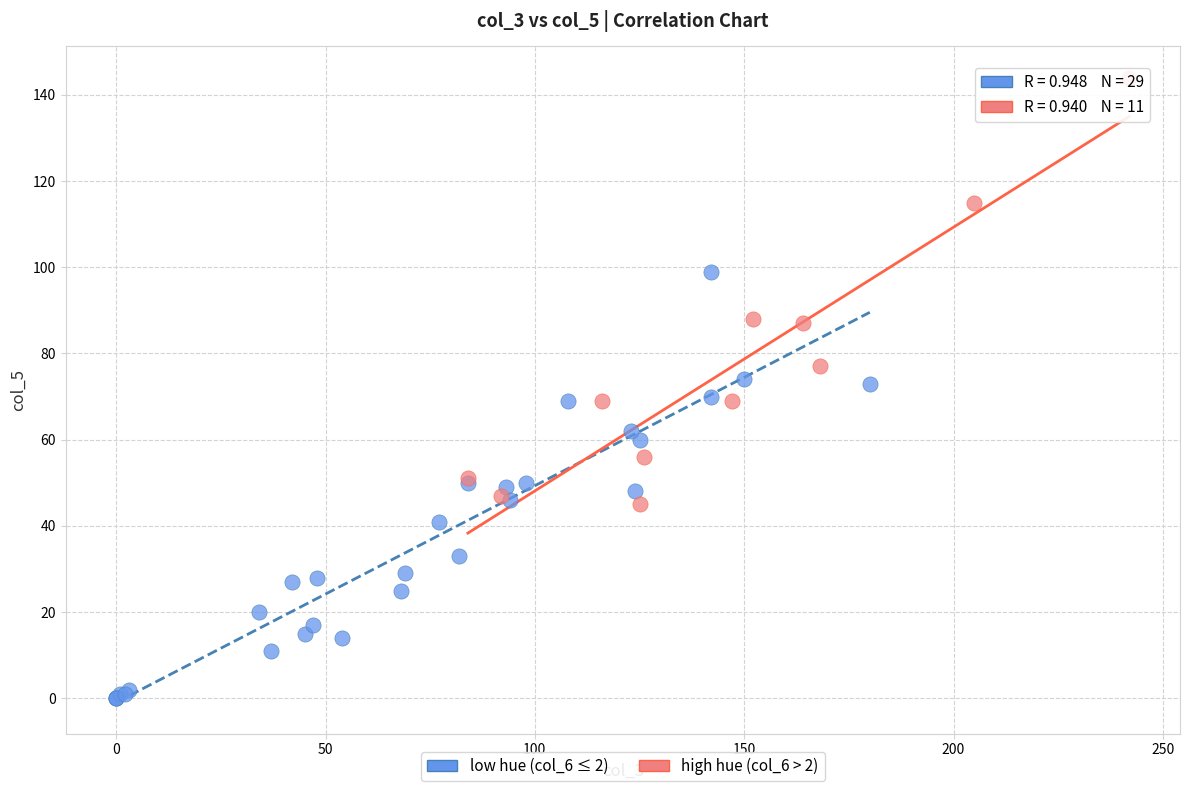

Which series contains the lowest Y value?

low hue (col_6 ≤ 2)